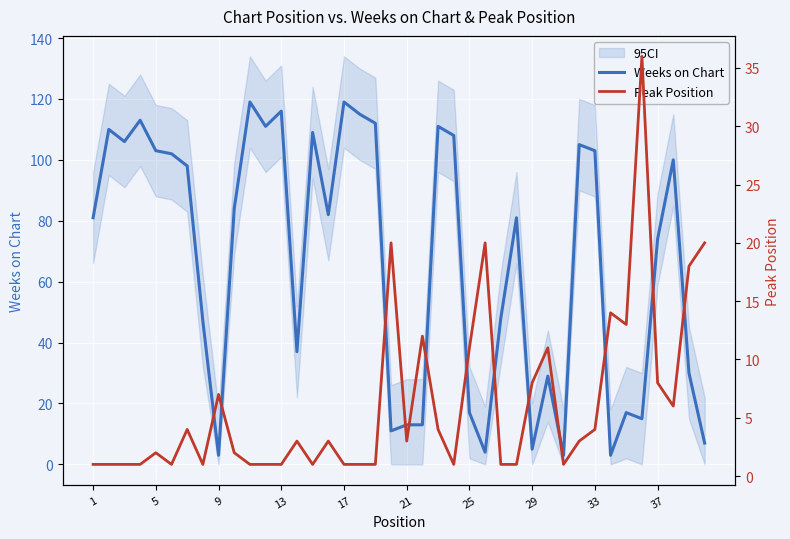

True or false: Weeks on Chart has a value of 3 at 9.

True